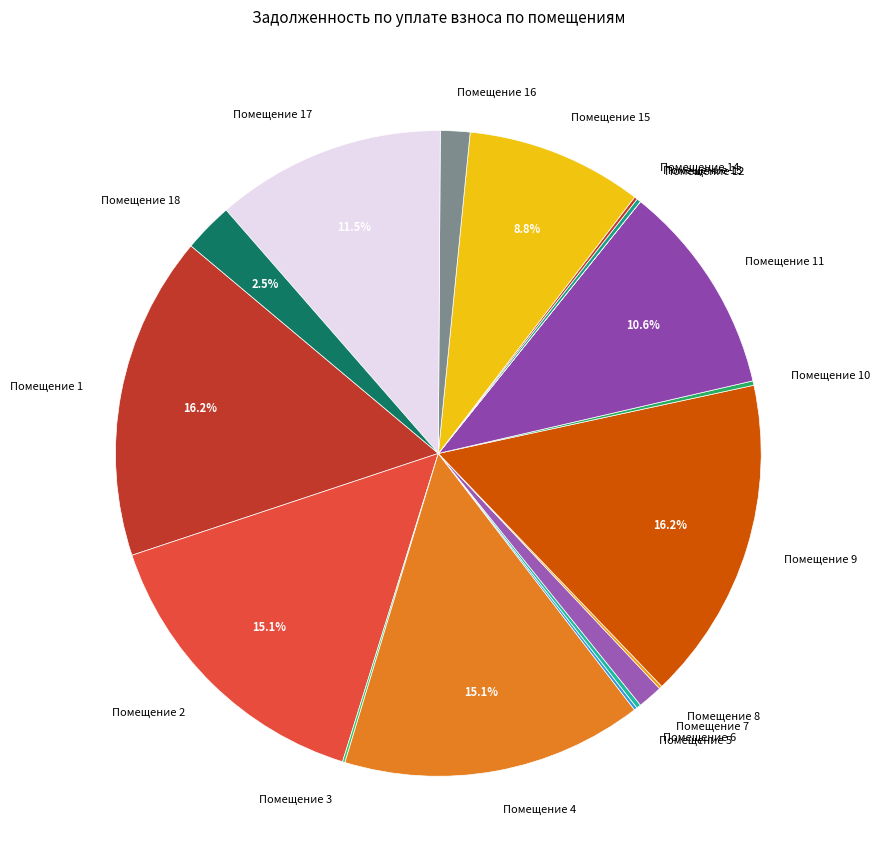

Is Помещение 11 the majority of the pie?

No